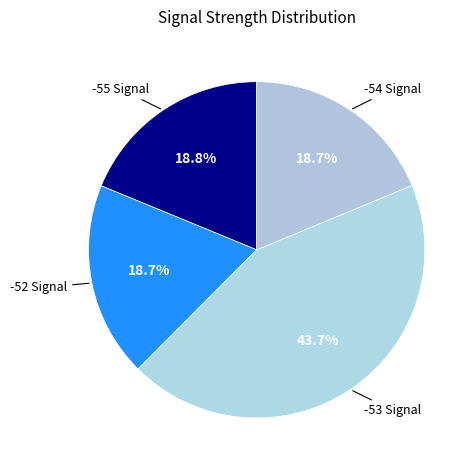

Which slice is the largest?

-53 Signal